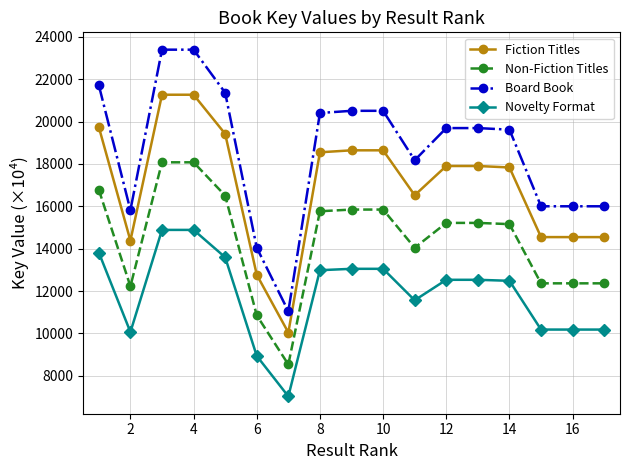

List the series in order of their overall mean, lowest first.

Novelty Format, Non-Fiction Titles, Fiction Titles, Board Book